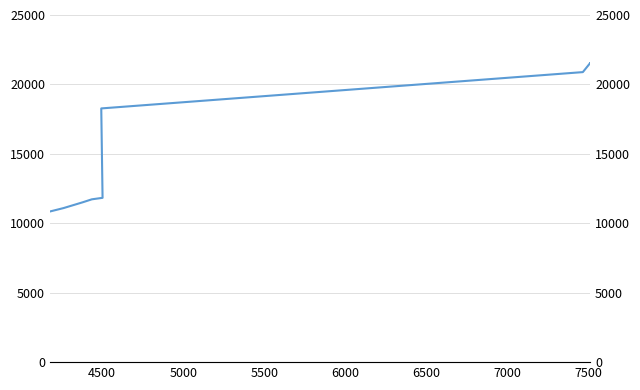

Reading right to left, extract all data points from this chart.

21532	21529	21523	20887	18272	11833	11726	11510	11097	10848